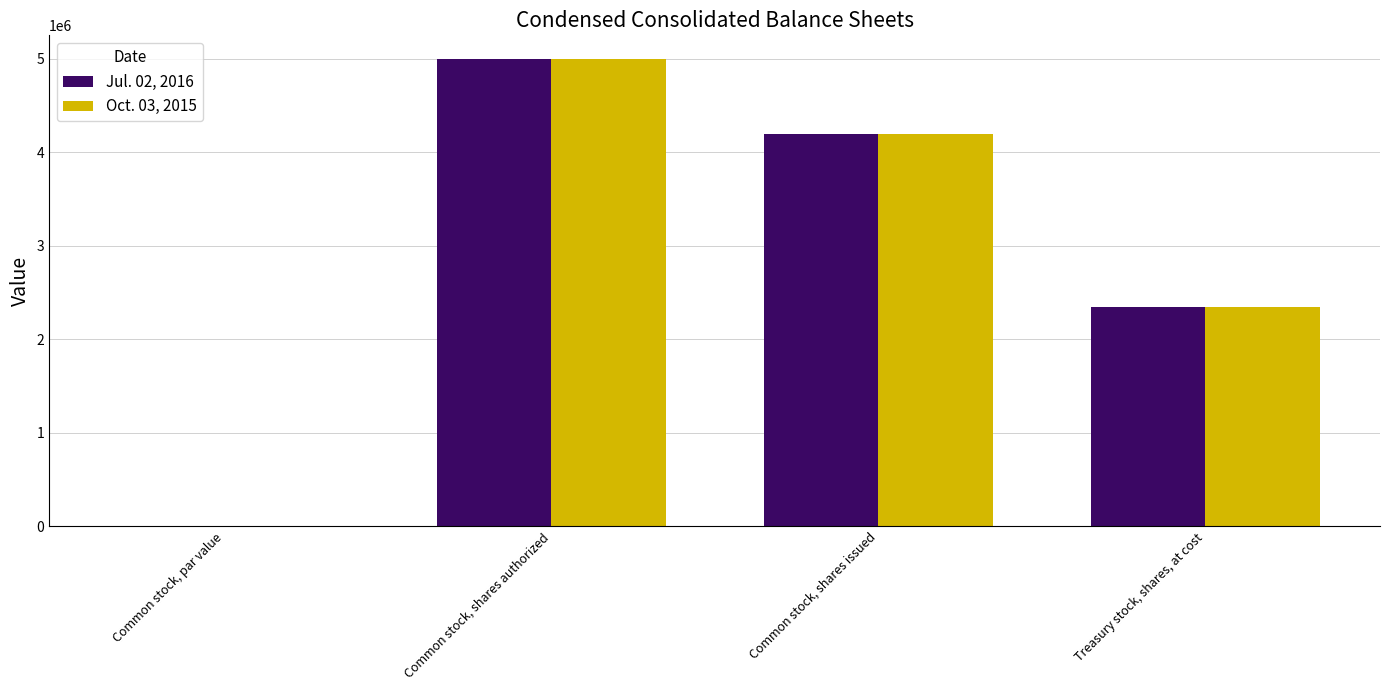

How many distinct data groups are displayed?

2